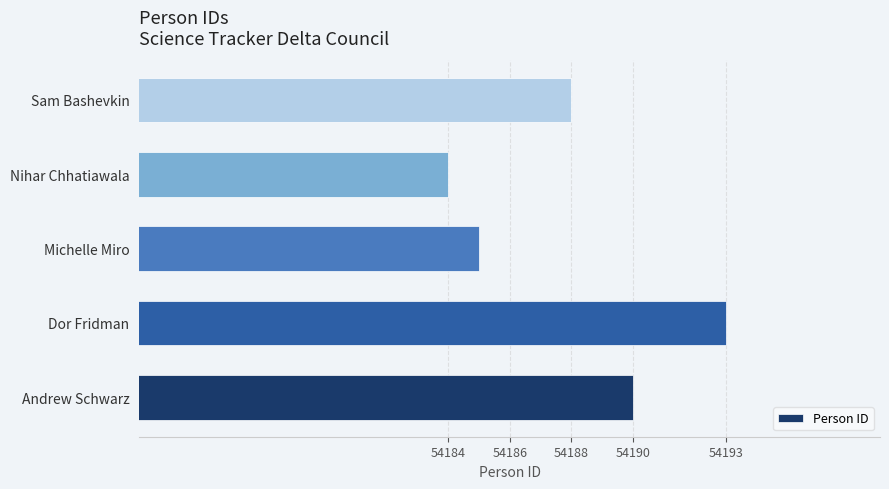

Reading bottom to top, transcribe all the data shown in this chart.

54190	54193	54185	54184	54188